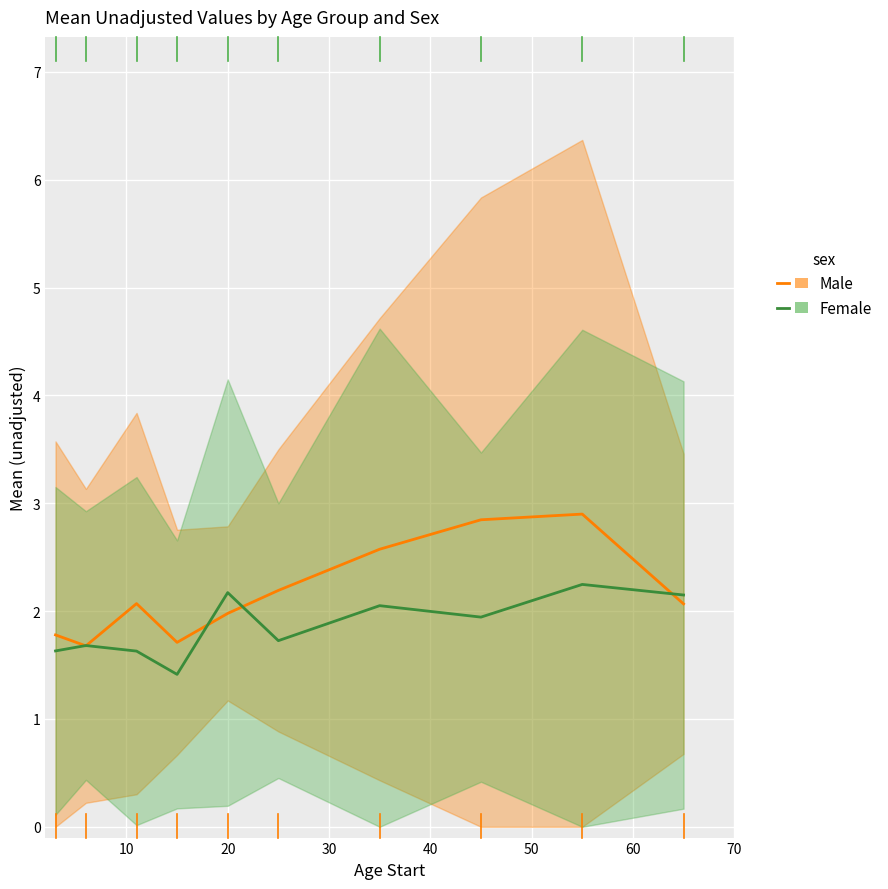

What is the lowest value of the Male series?

1.7